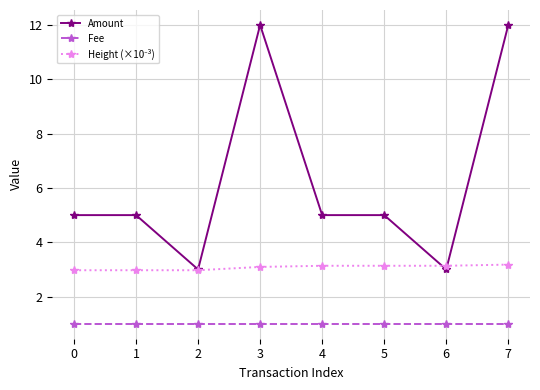

The Amount series shows 1.0 at 6. True or false?

False